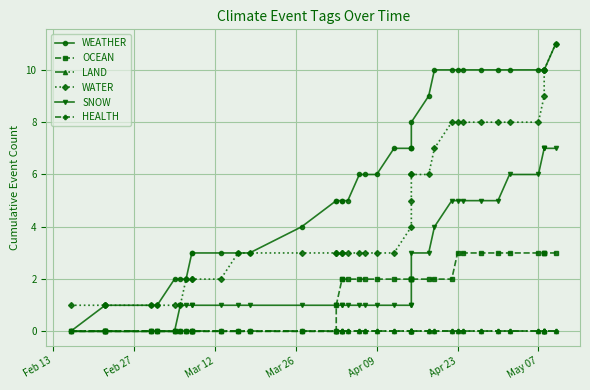

True or false: WATER and OCEAN intersect in this chart.

False